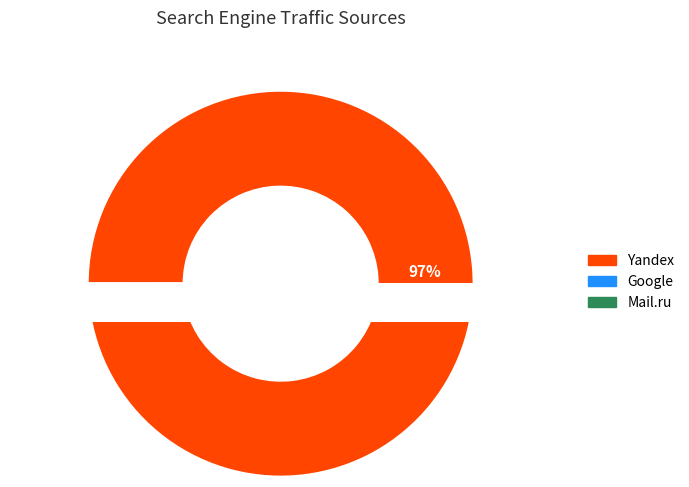

True or false: Mail.ru accounts for 1% of the total.

False